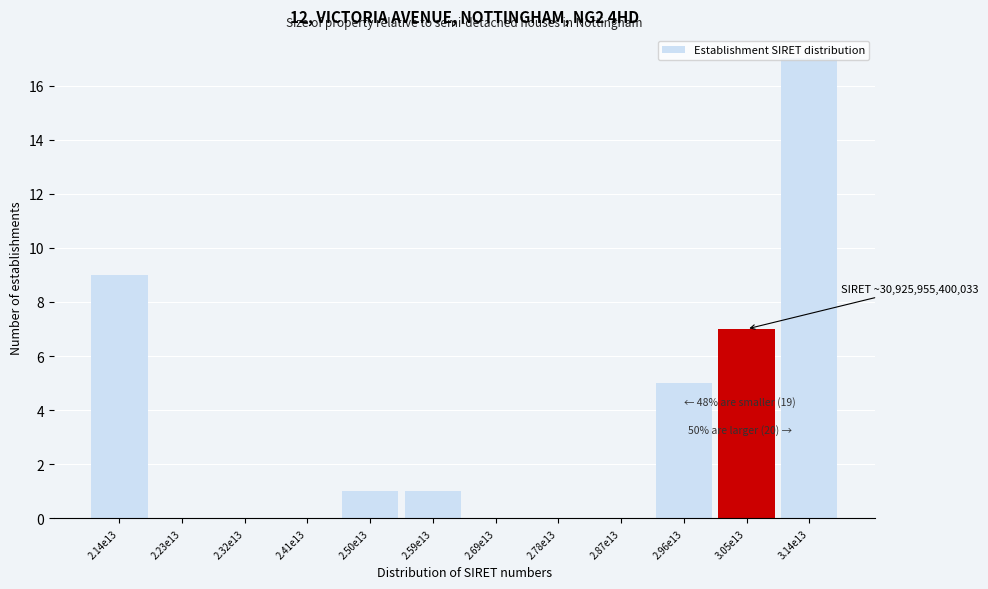

What is the sum of all values?

40